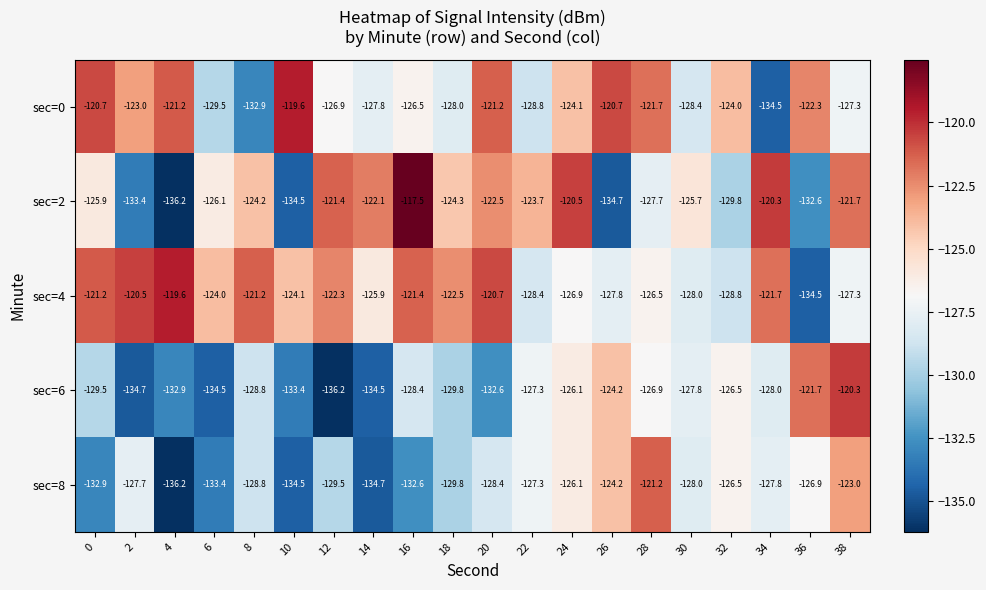

At which category is the sum across all series the highest?

38